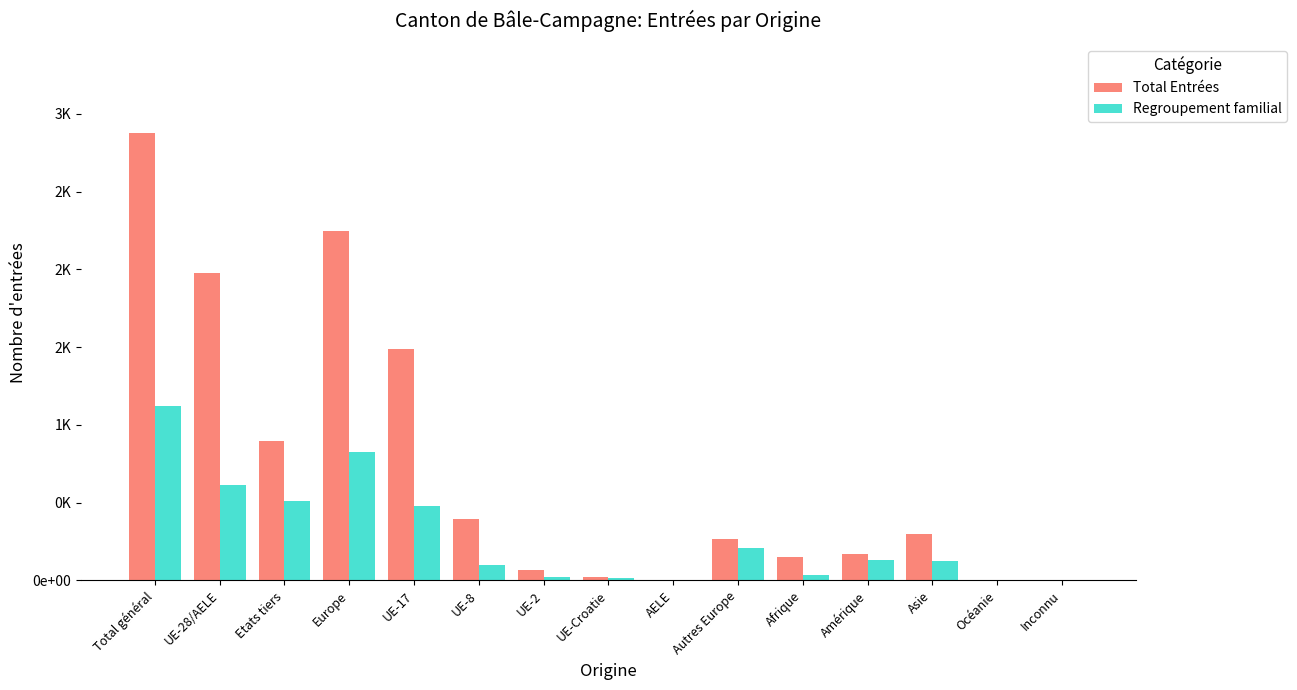

Rank the categories by Total Entrées value from highest to lowest.

Total général, Europe, UE-28/AELE, UE-17, Etats tiers, UE-8, Asie, Autres Europe, Amérique, Afrique, UE-2, UE-Croatie, Océanie, Inconnu, AELE